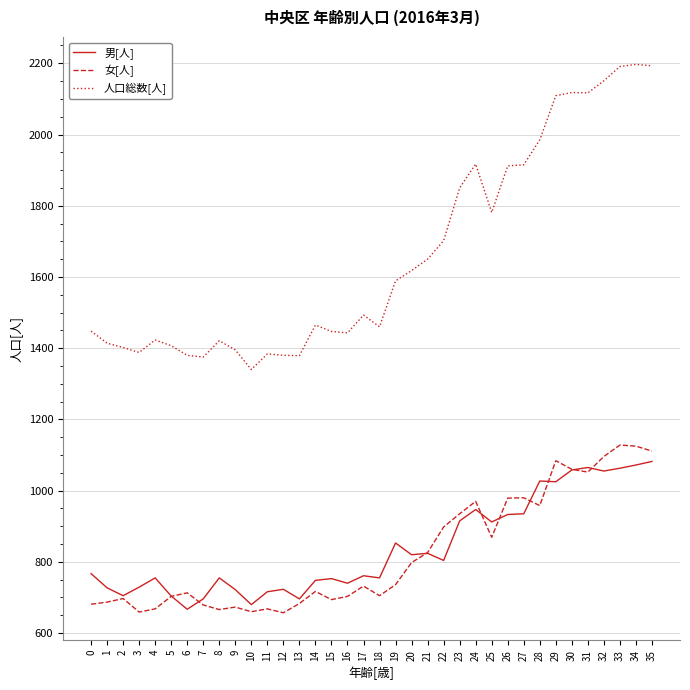

Count the number of data series in this chart.

3